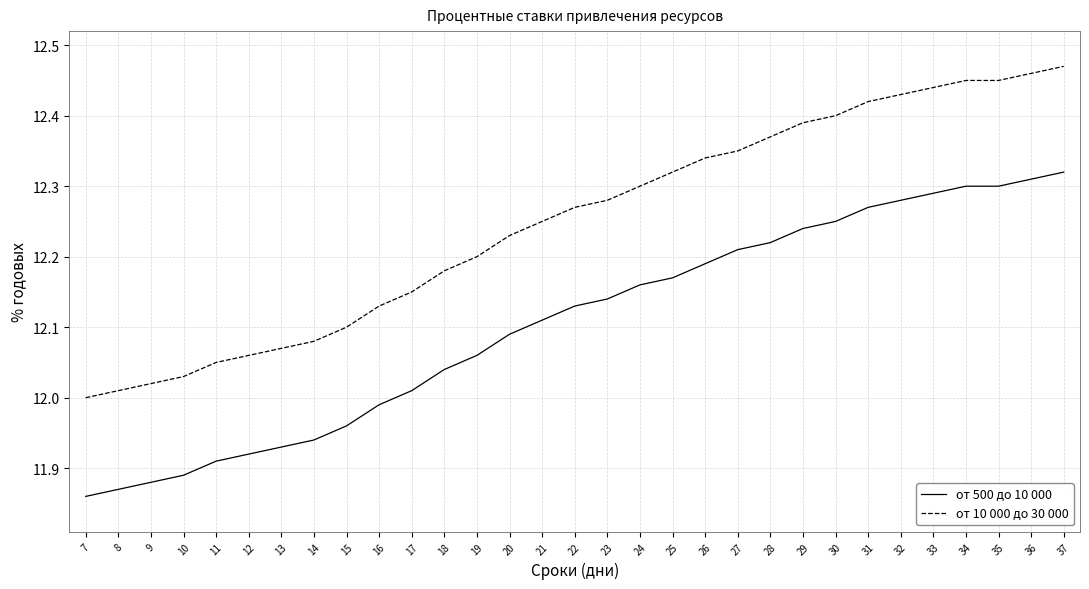

Which category has the highest value across all series?

37